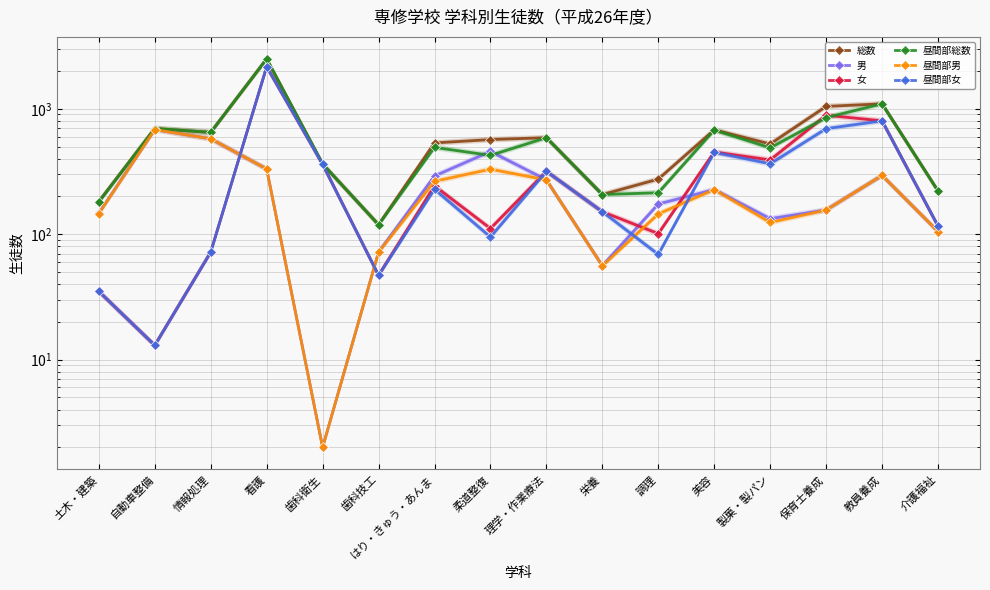

What is the label of the 16th point from the left?

介護福祉